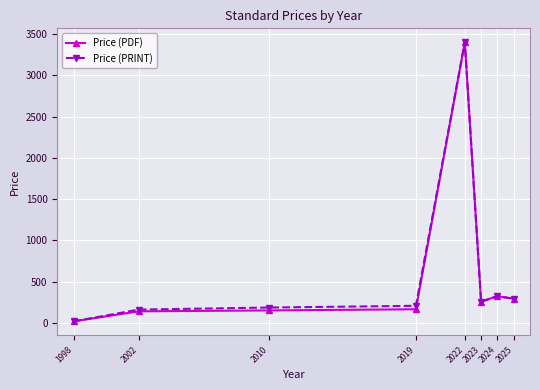

At how many categories does at least one series exceed 611?

1